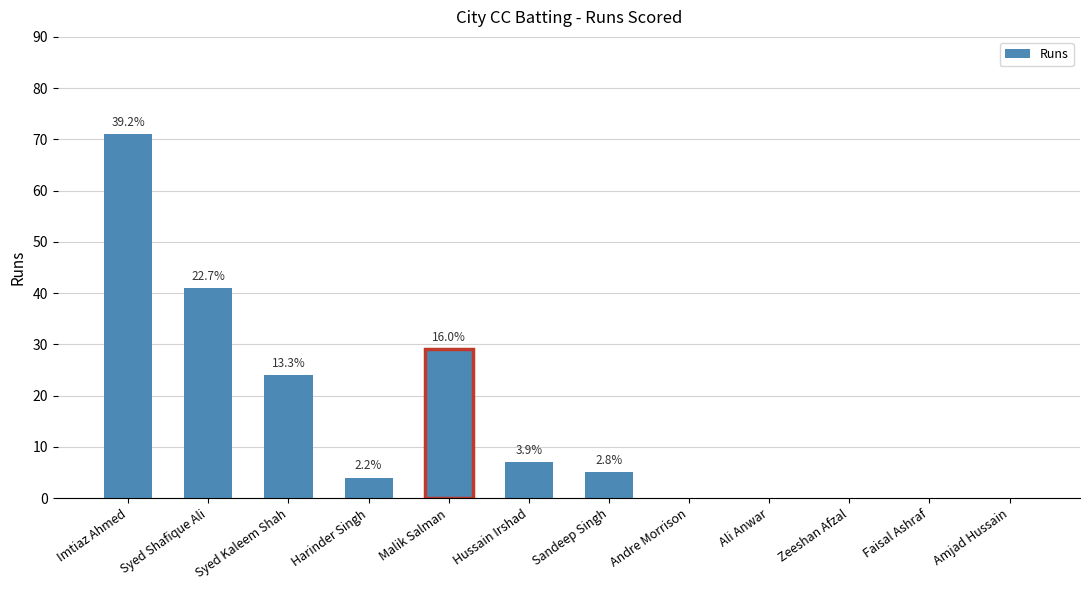

What position from the left is Ali Anwar?

9